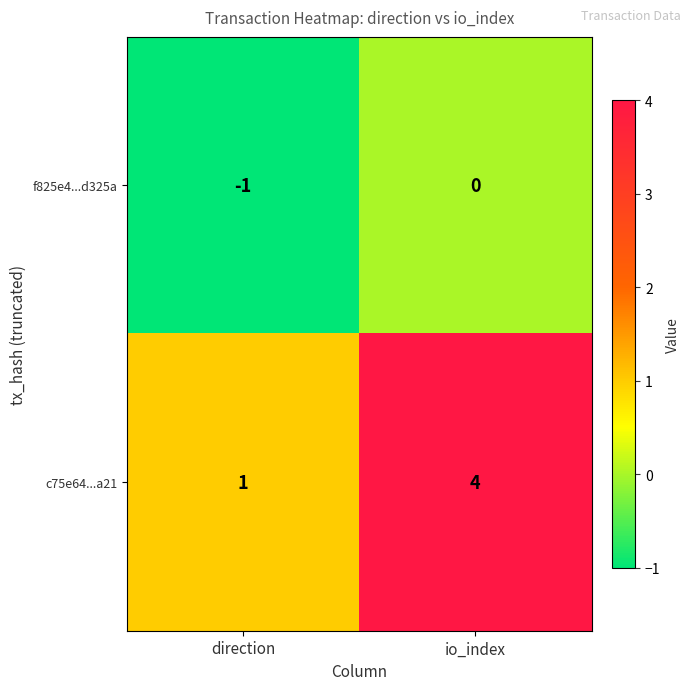

Is it true that c75e64...a21 equals 2 at direction?

False